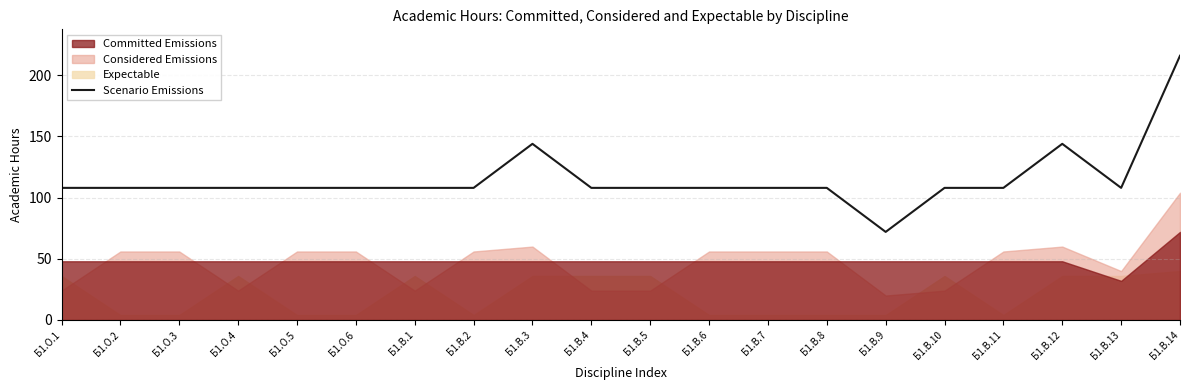

Where is the first local minimum?

Б1.В.9